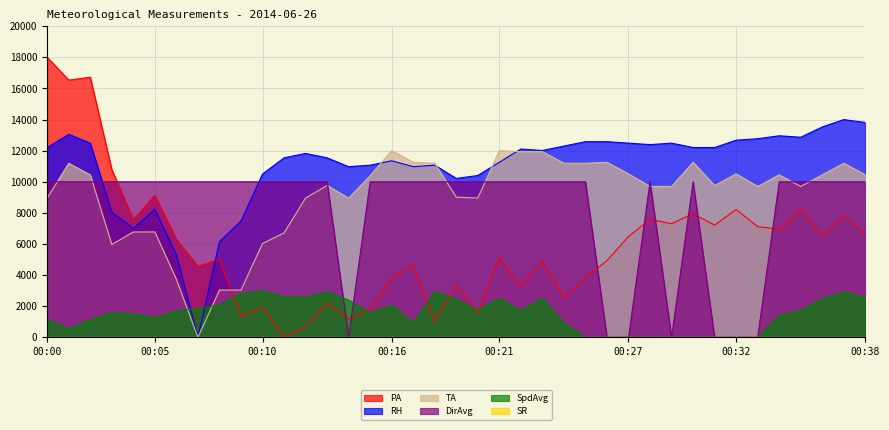

How many intersections are there between DirAvg and PA?

9